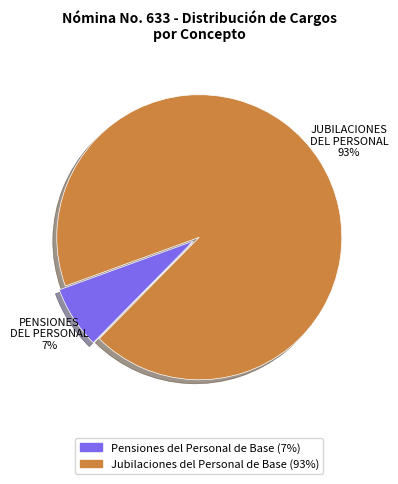

Is there any slice that represents more than half of the pie?

Yes